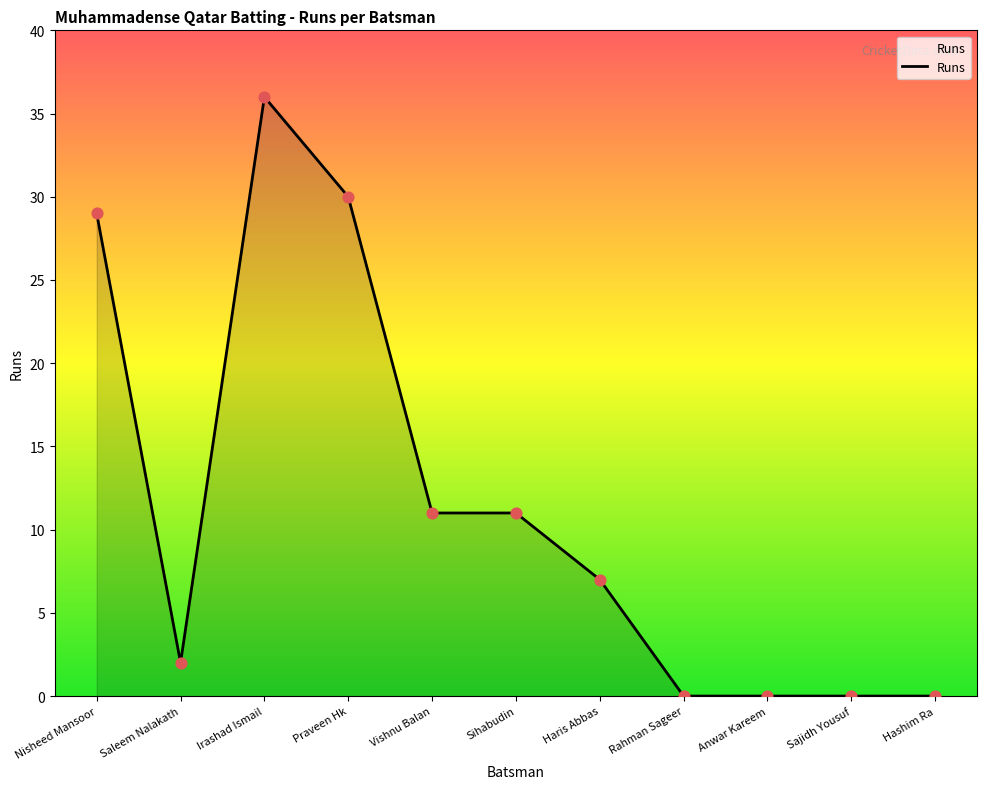

Approximately how many times larger is the value at Vishnu Balan compared to Irashad Ismail?

0.3